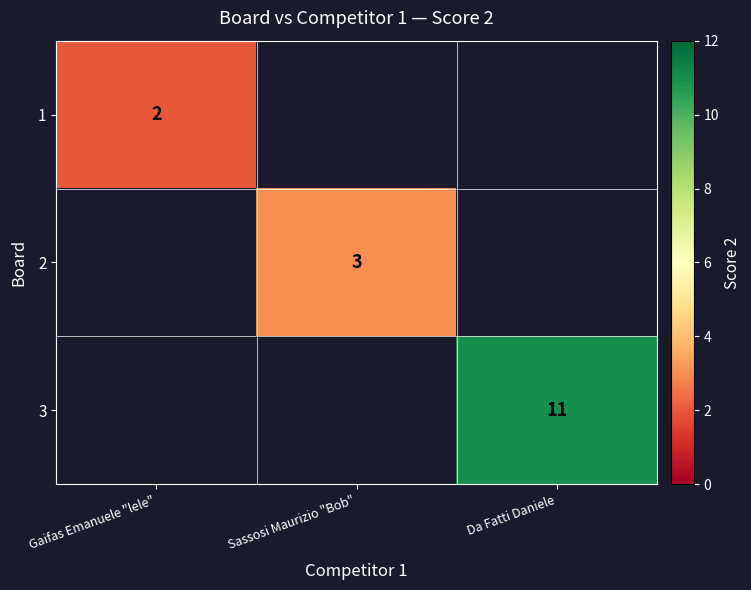

True or false: 2 has a value of 5 at Sassosi Maurizio "Bob".

False